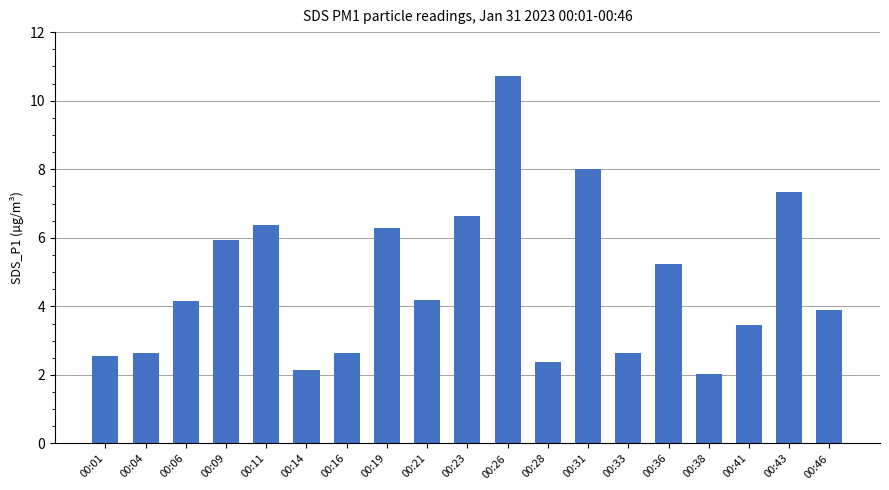

Which category has the lowest value across all series?

00:38